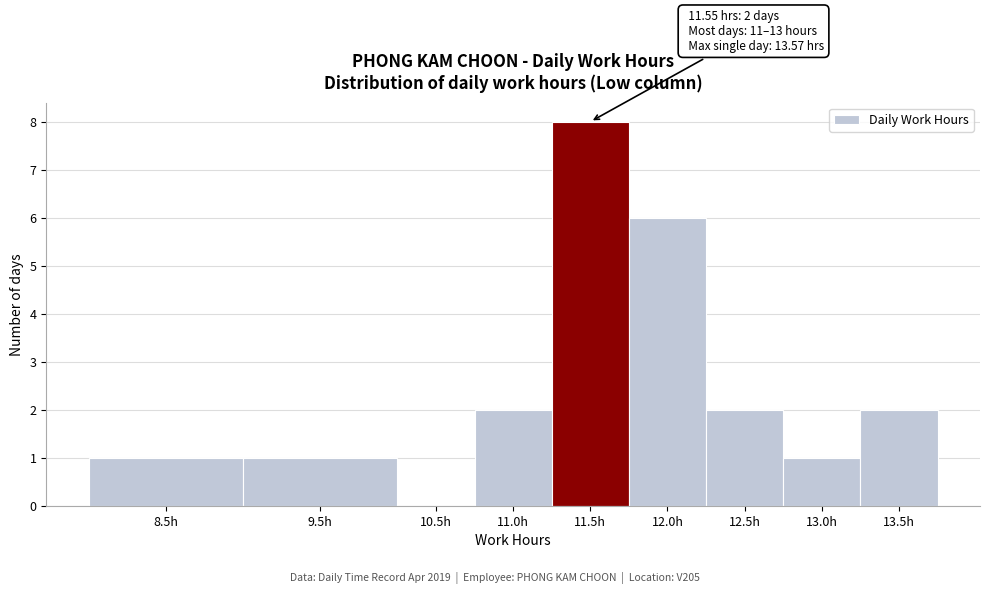

Reading left to right, what are all the values shown in this chart?

8.5h=1	9.5h=1	10.5h=0	11.0h=2	11.5h=8	12.0h=6	12.5h=2	13.0h=1	13.5h=2